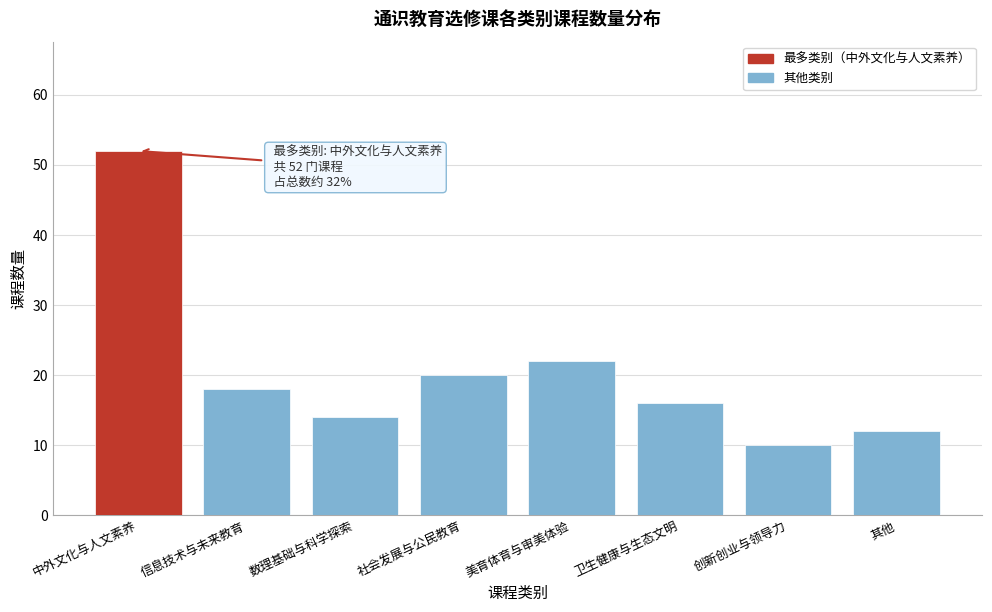

Reading left to right, list all the values displayed in this chart.

52	18	14	20	22	16	10	12